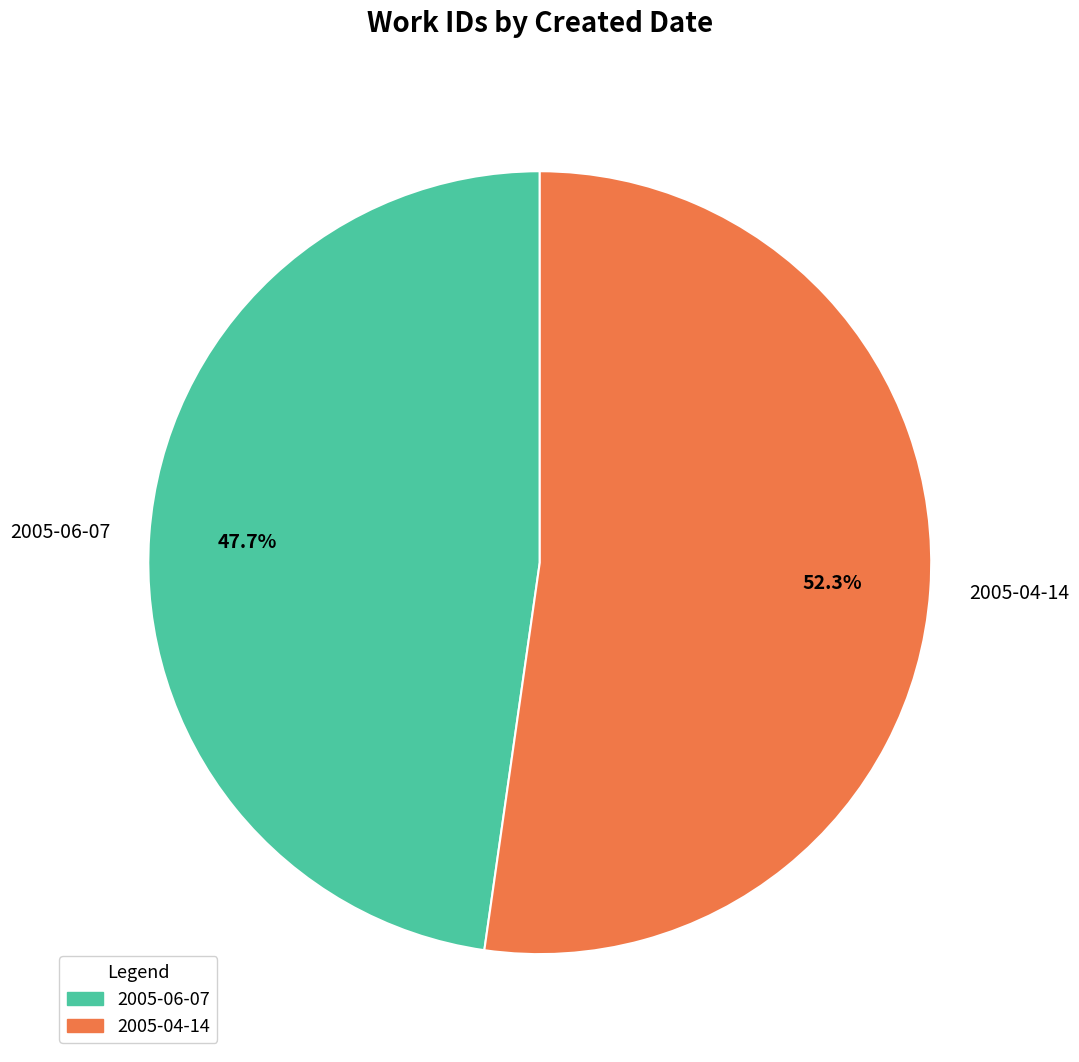

Rank the categories by value from highest to lowest.

2005-04-14, 2005-06-07